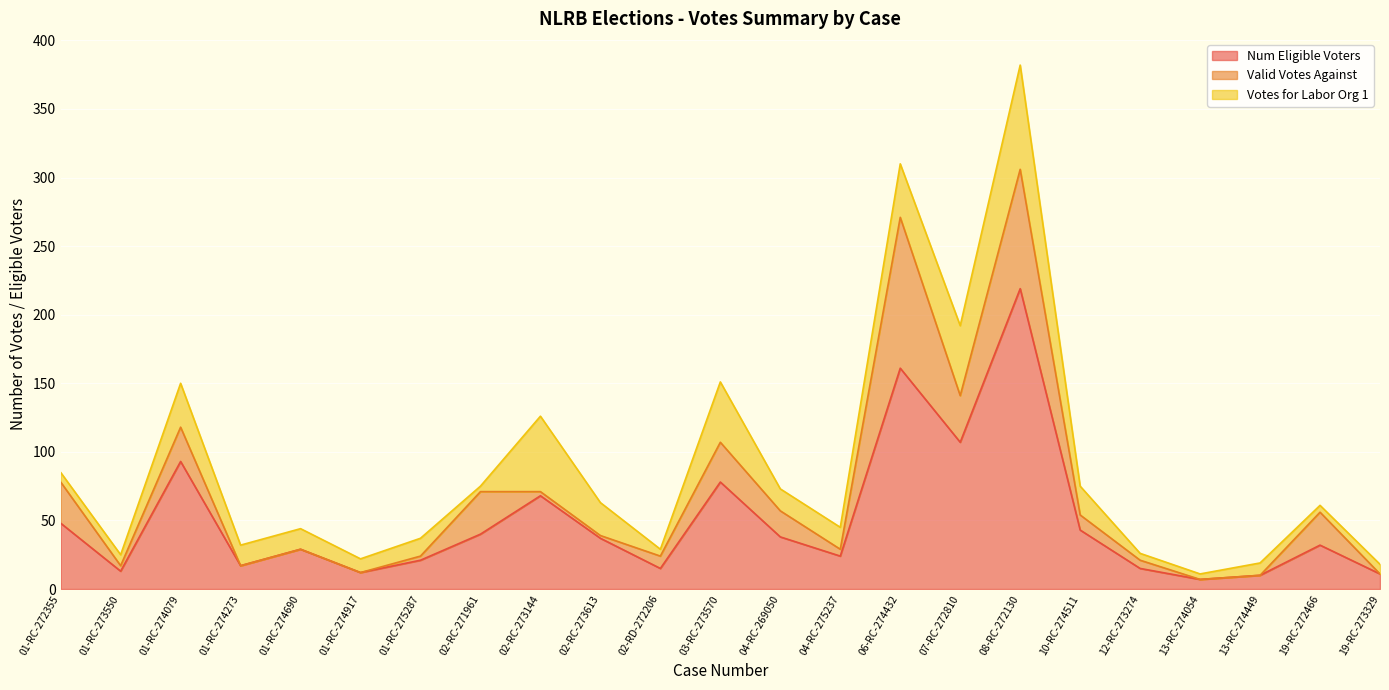

Reading left to right, transcribe all the data shown in this chart.

Num Eligible Voters: 01-RC-272355=48	01-RC-273550=13	01-RC-274079=93	01-RC-274273=17	01-RC-274690=29	01-RC-274917=12	01-RC-275287=21	02-RC-271961=40	02-RC-273144=68	02-RC-273613=37	02-RD-272206=15	03-RC-273570=78	04-RC-269050=38	04-RC-275237=24	06-RC-274432=161	07-RC-272810=107	08-RC-272130=219	10-RC-274511=43	12-RC-273274=15	13-RC-274054=7	13-RC-274449=10	19-RC-272466=32	19-RC-273329=11
Valid Votes Against: 01-RC-272355=30	01-RC-273550=4	01-RC-274079=25	01-RC-274273=0	01-RC-274690=0	01-RC-274917=0	01-RC-275287=3	02-RC-271961=31	02-RC-273144=3	02-RC-273613=2	02-RD-272206=9	03-RC-273570=29	04-RC-269050=19	04-RC-275237=5	06-RC-274432=110	07-RC-272810=34	08-RC-272130=87	10-RC-274511=11	12-RC-273274=6	13-RC-274054=0	13-RC-274449=0	19-RC-272466=24	19-RC-273329=0
Votes for Labor Org 1: 01-RC-272355=7	01-RC-273550=8	01-RC-274079=32	01-RC-274273=15	01-RC-274690=15	01-RC-274917=10	01-RC-275287=13	02-RC-271961=4	02-RC-273144=55	02-RC-273613=24	02-RD-272206=5	03-RC-273570=44	04-RC-269050=16	04-RC-275237=16	06-RC-274432=39	07-RC-272810=51	08-RC-272130=76	10-RC-274511=21	12-RC-273274=5	13-RC-274054=4	13-RC-274449=9	19-RC-272466=5	19-RC-273329=7